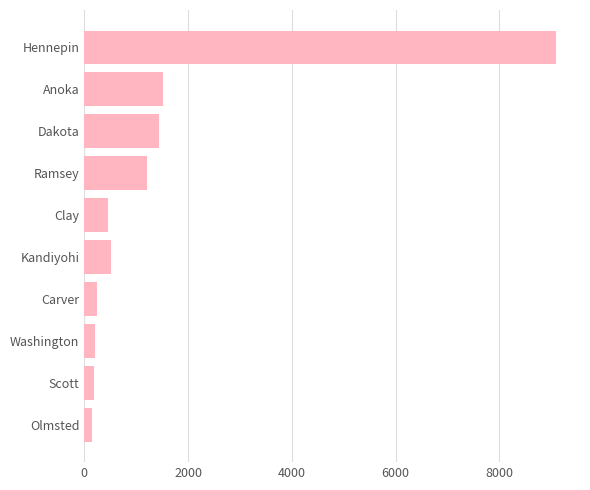

How many data points are less than 514?

5